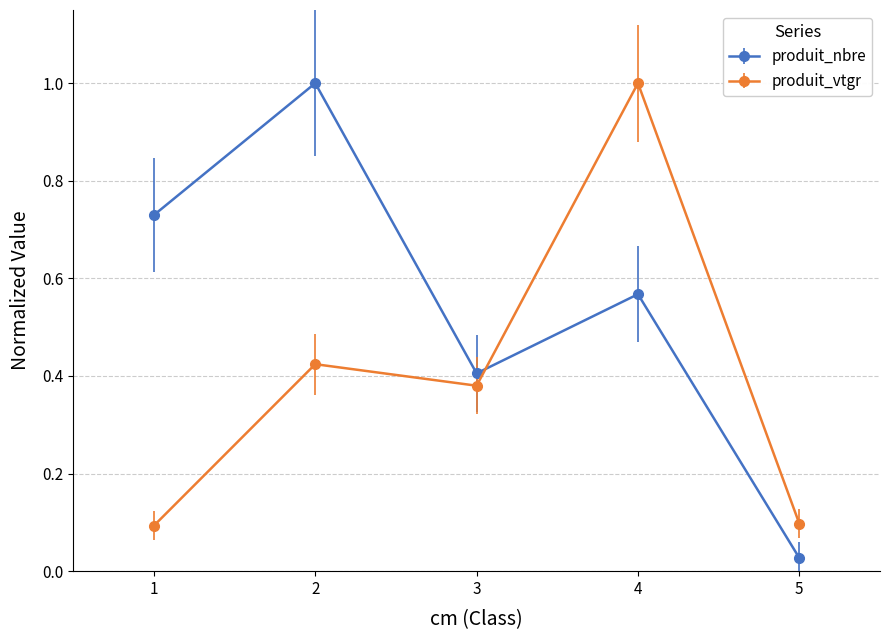

What is the sum of all produit_vtgr values?

2.0